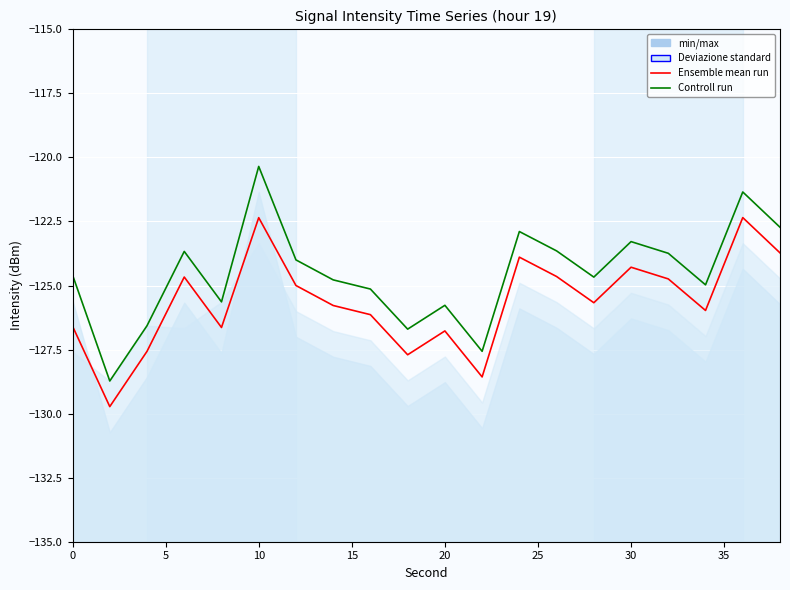

What is the highest value of the Ensemble mean run series?

-122.3